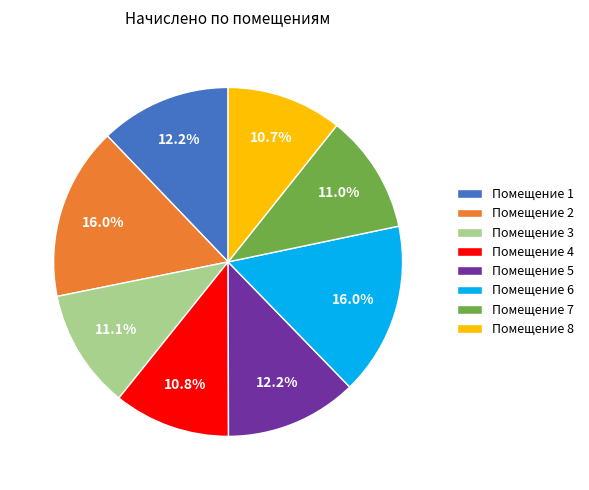

To the nearest percent, what is the difference between the largest and smallest slice percentages?

5%